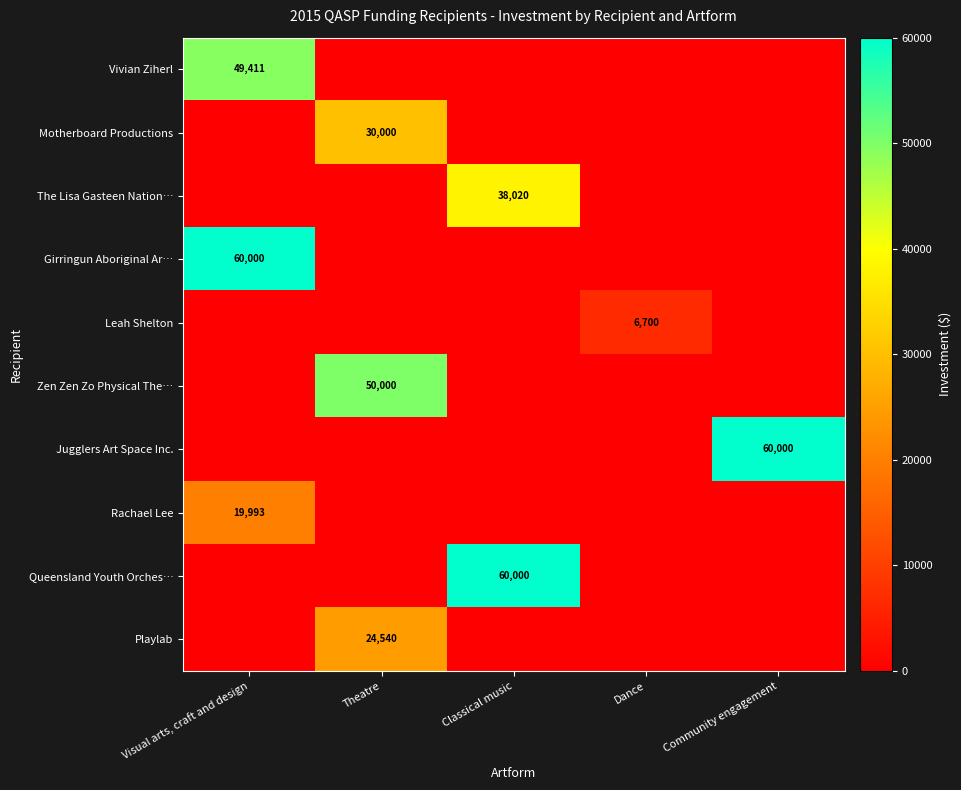

The Leah Shelton series shows -4354 at Community engagement. True or false?

False